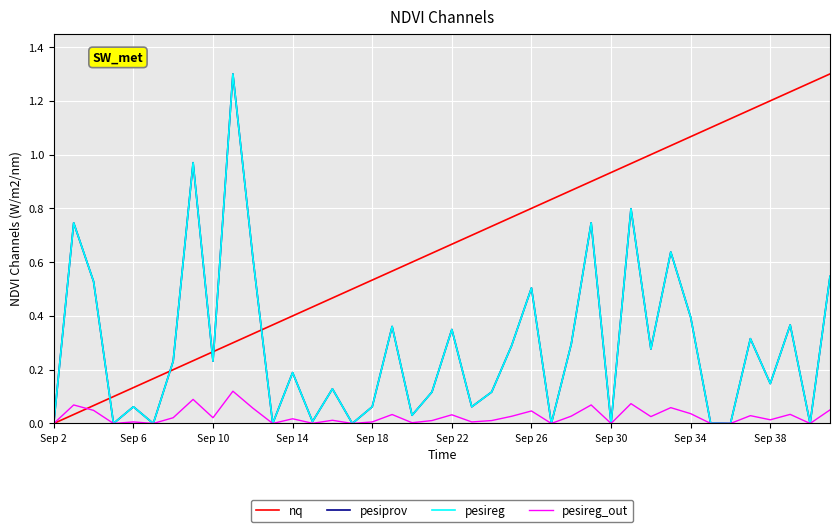

Is this an area chart (filled region under the line)?

No